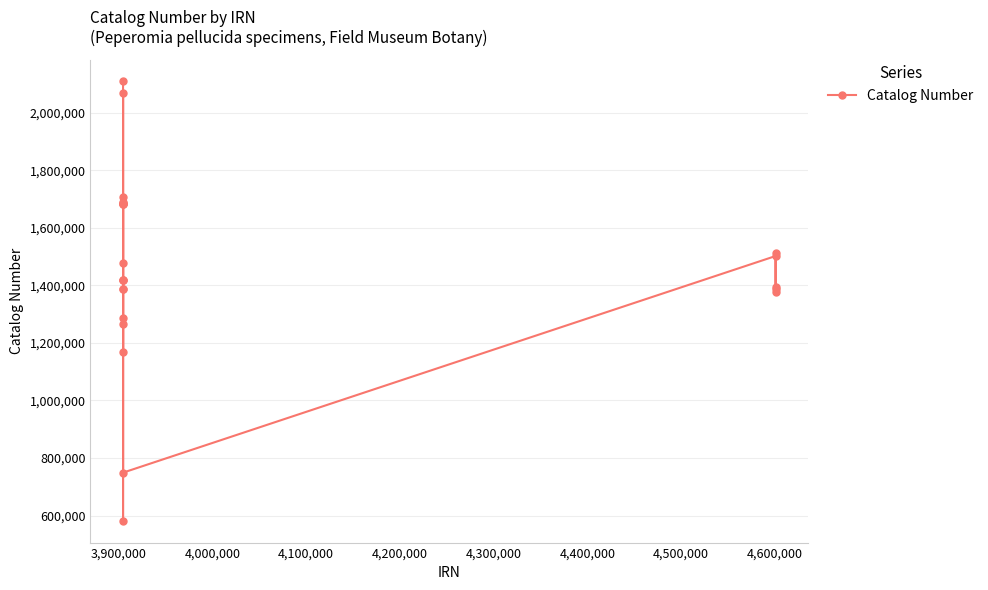

What is the greatest value displayed?

2109152